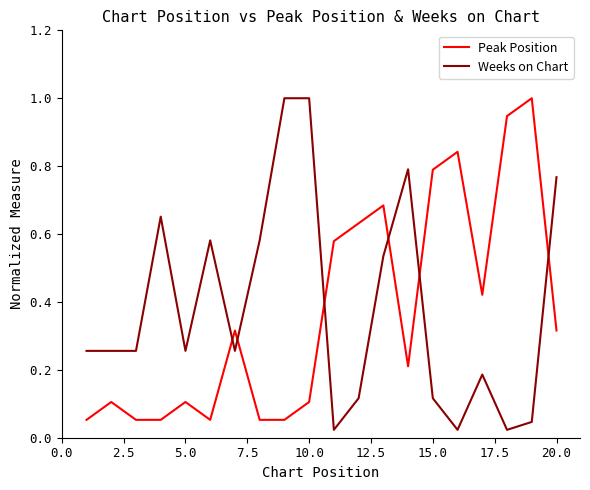

What is the greatest value displayed?

1.0